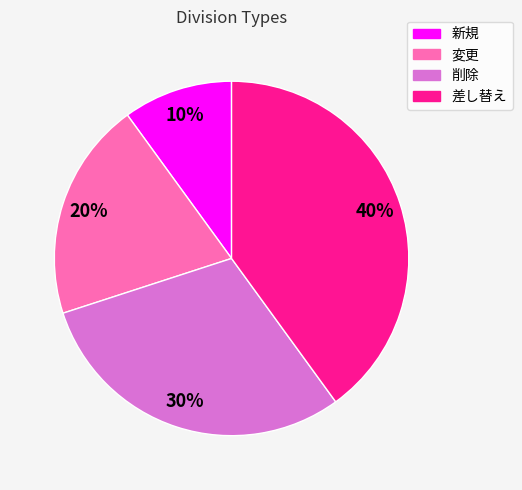

How many segments does this pie chart have?

4